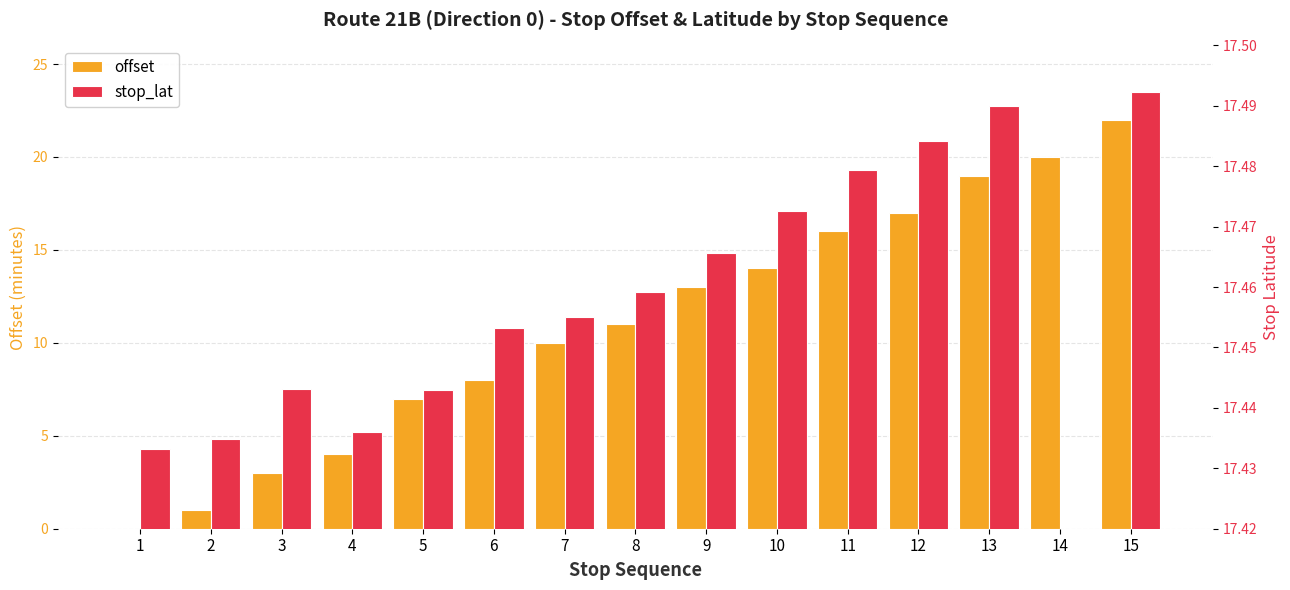

How many bars are there in total?

30